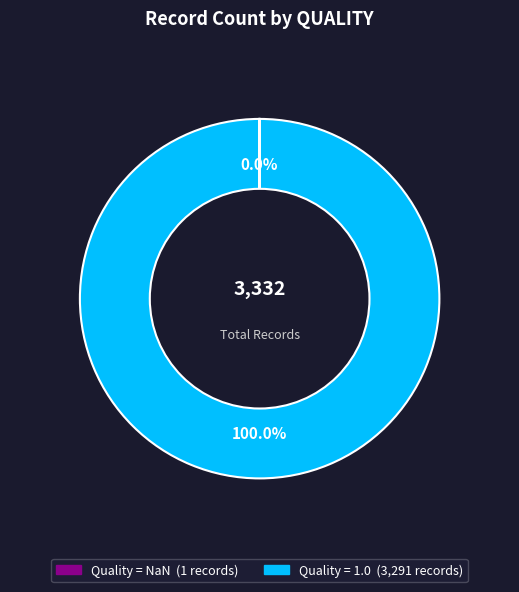

Is there a majority slice in this chart?

Yes